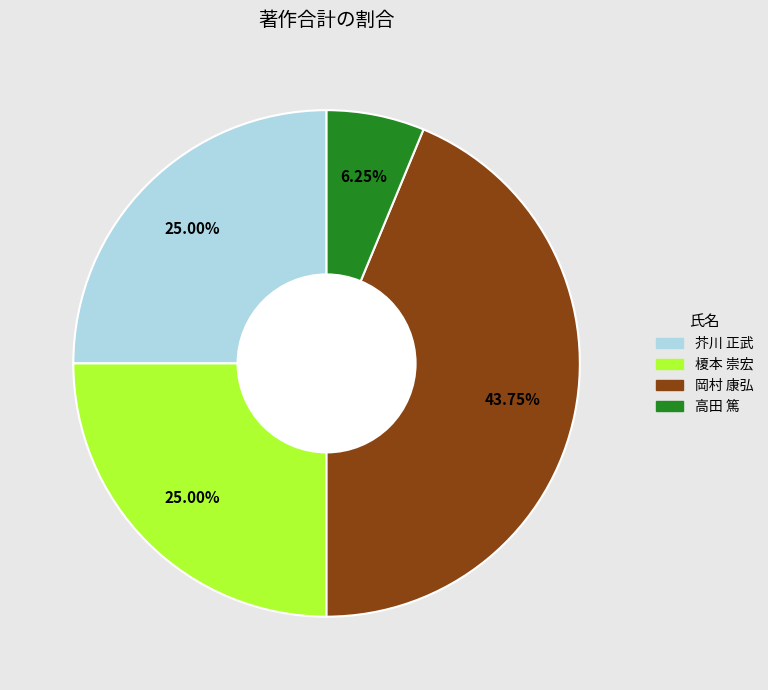

Does any single category account for the majority?

No